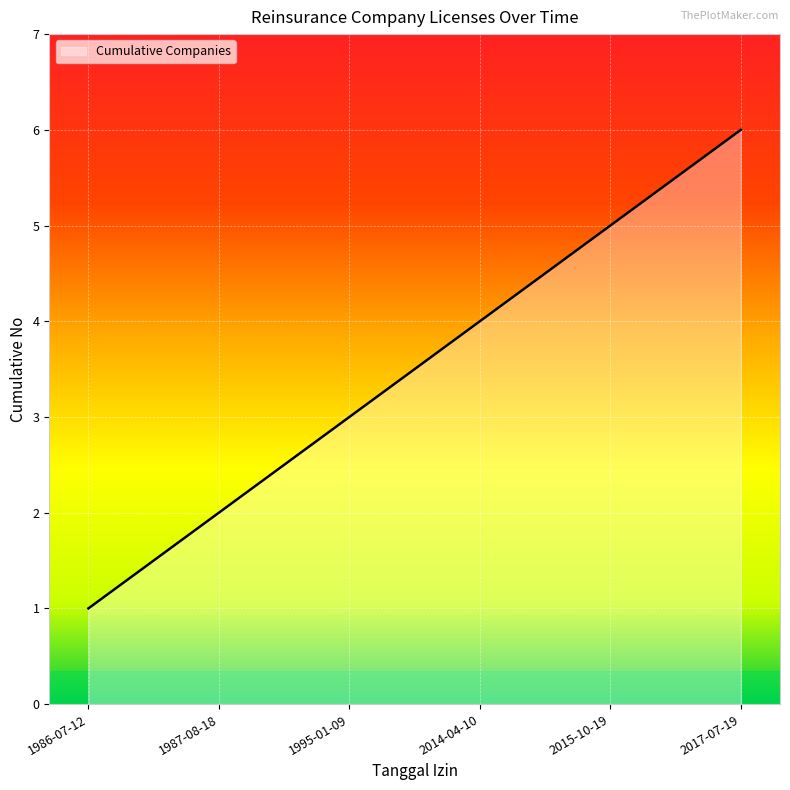

Count the number of data series in this chart.

1